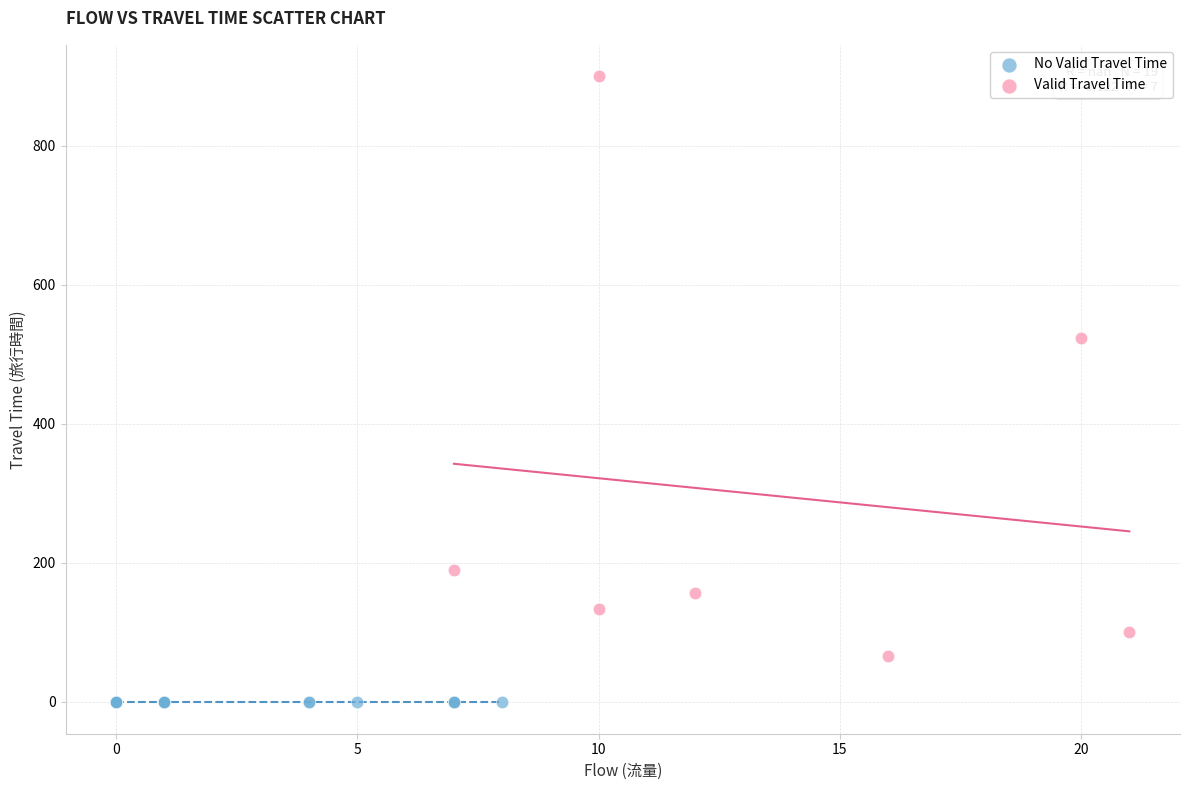

What are all the series names shown in the legend?

No Valid Travel Time, Valid Travel Time